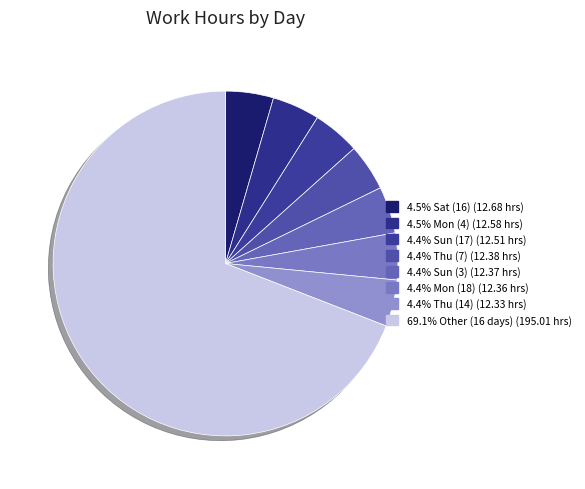

How many segments does this pie chart have?

8